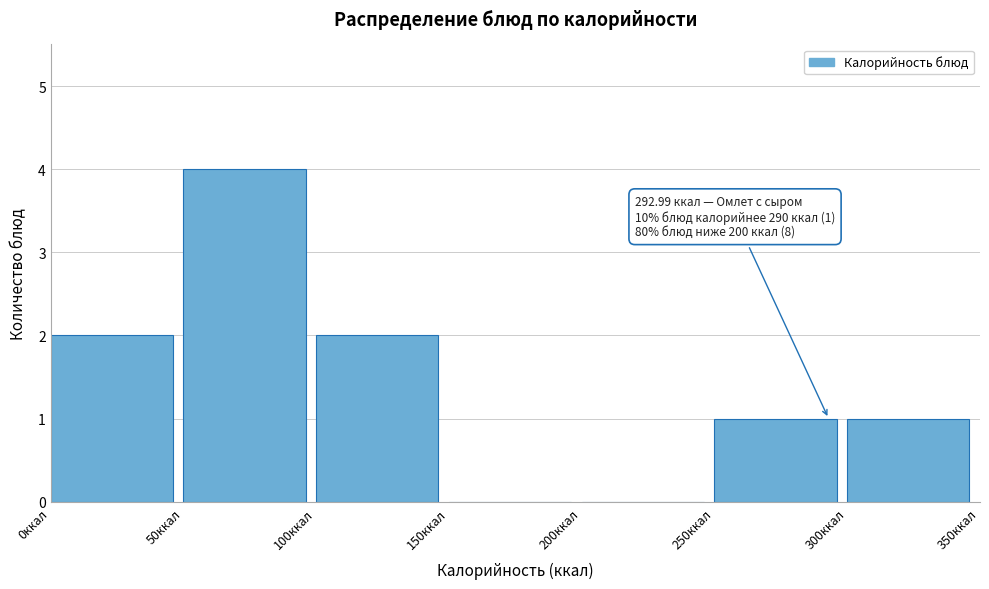

Which range on the x-axis has the tallest bar?

50 to 100